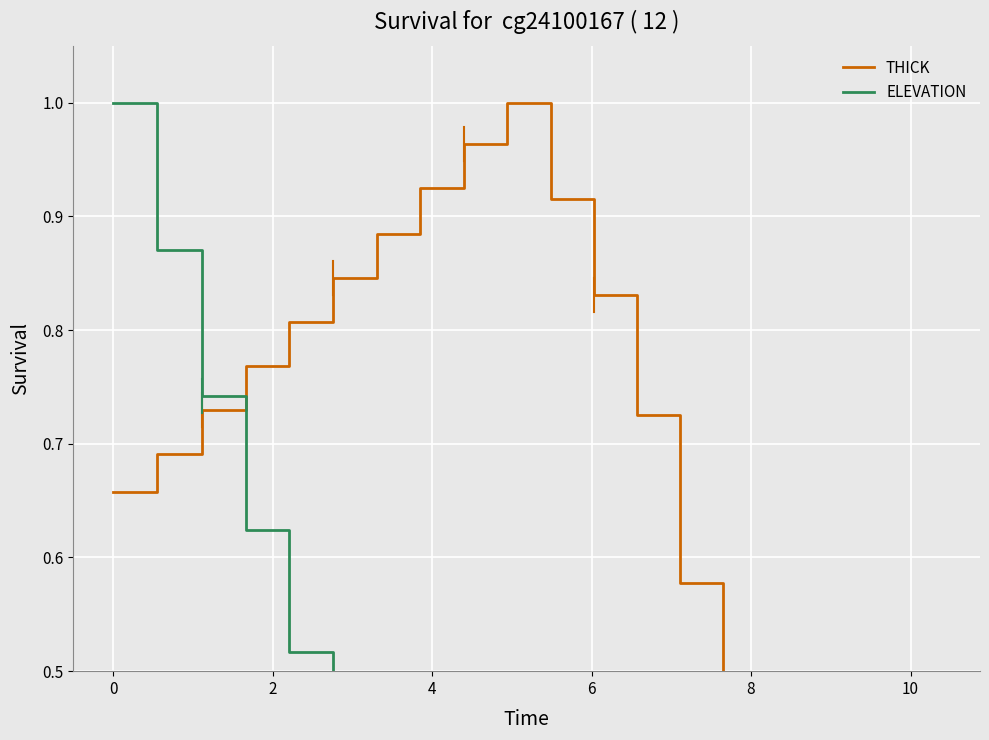

What is the difference between the maximum and minimum values in the ELEVATION series?

1.0